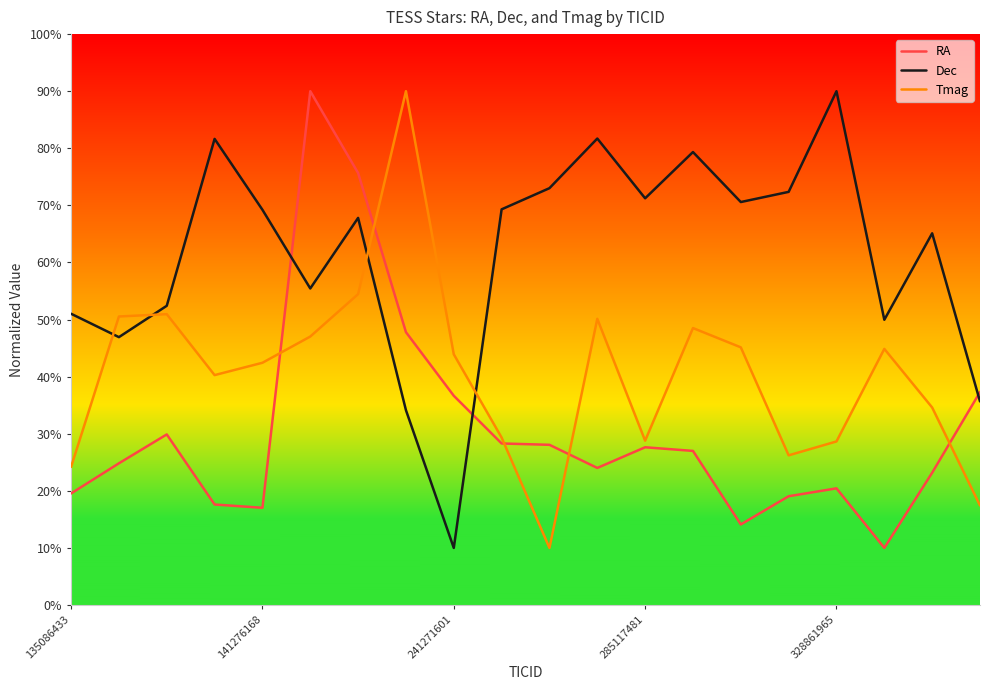

List the series in order of their overall mean, lowest first.

RA, Tmag, Dec